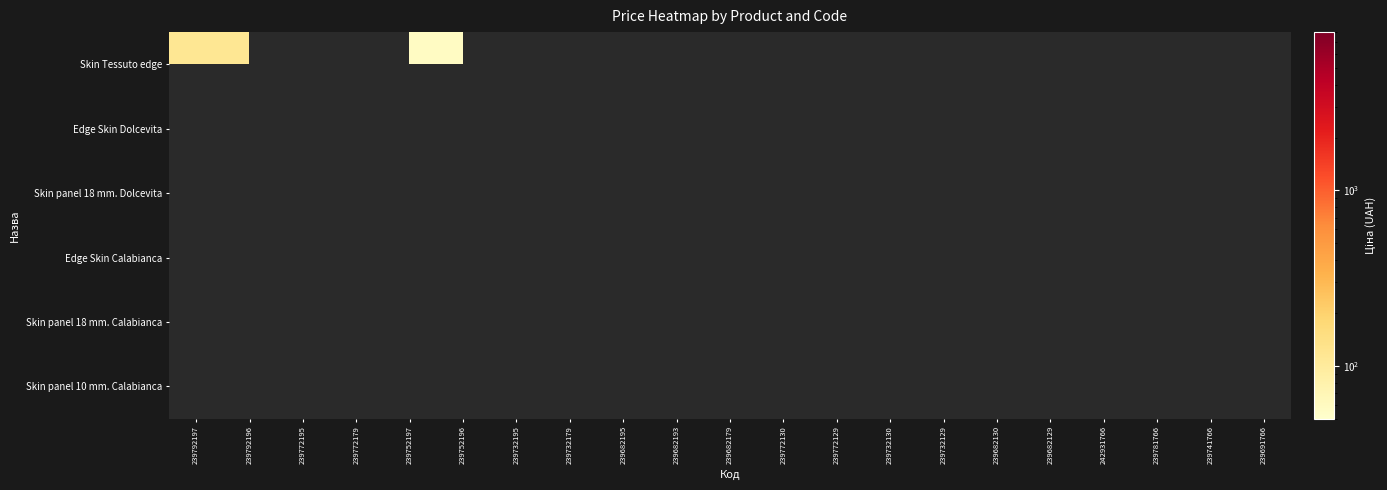

Which series has the largest range (max minus min)?

Skin Tessuto edge